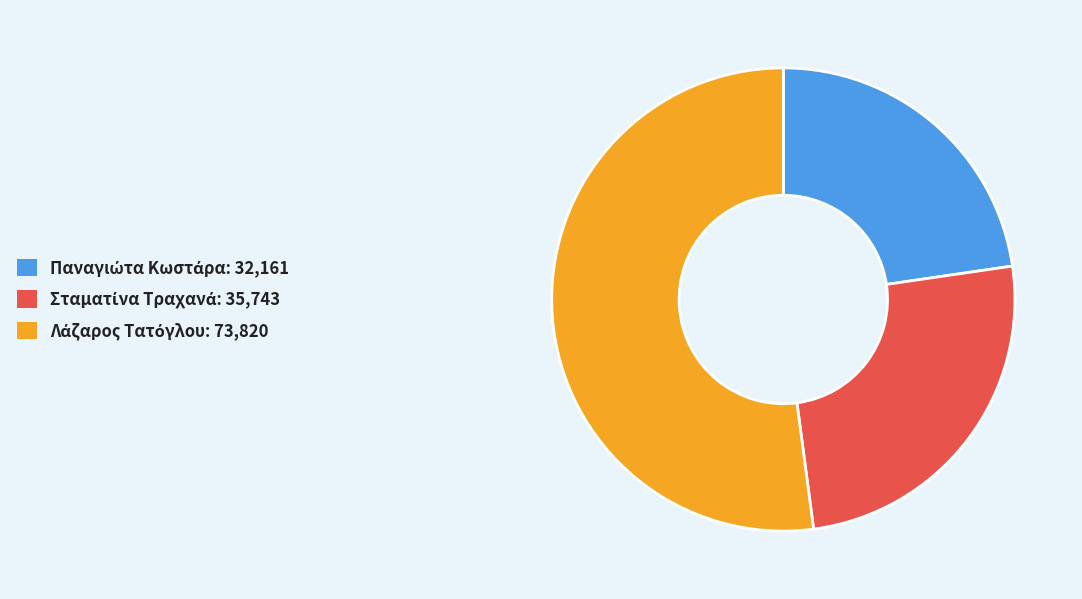

Which category has the biggest portion of the pie?

Λάζαρος Τατόγλου